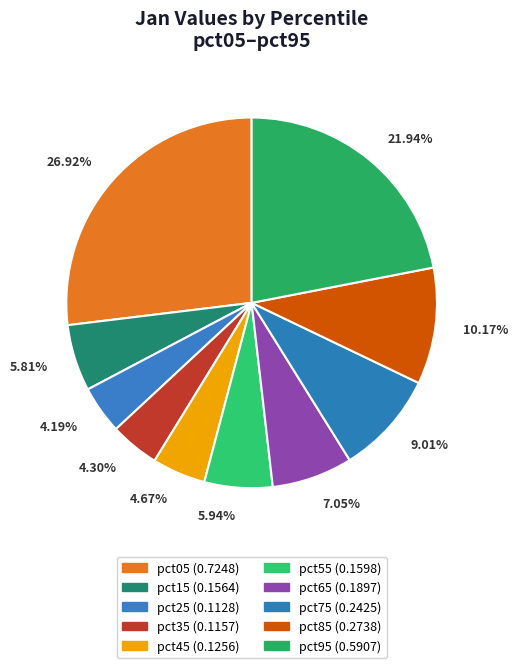

True or false: pct85 accounts for 22% of the total.

False